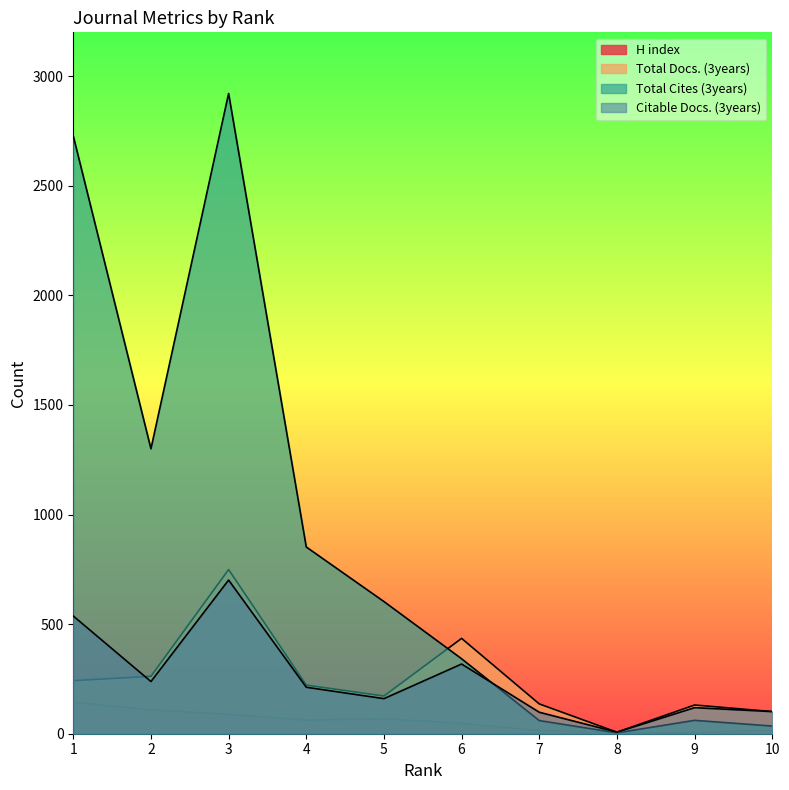

Does the chart display data point markers on the line(s)?

No